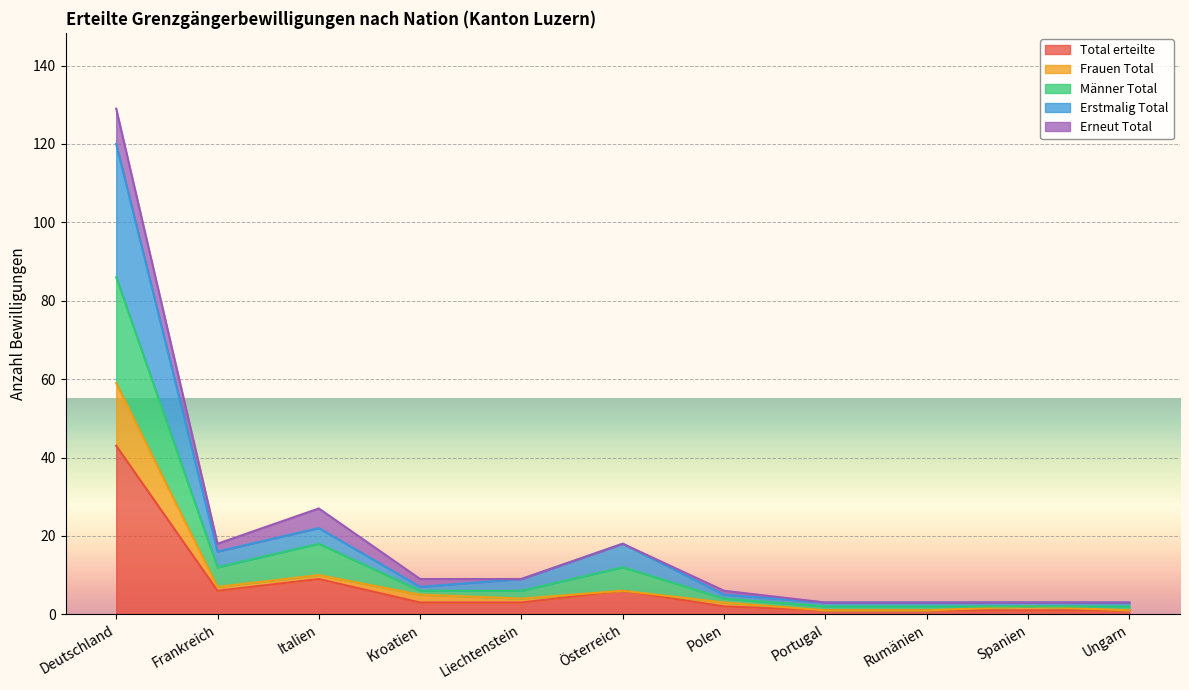

What is the value of the Männer Total point at the 5th from the left?

6